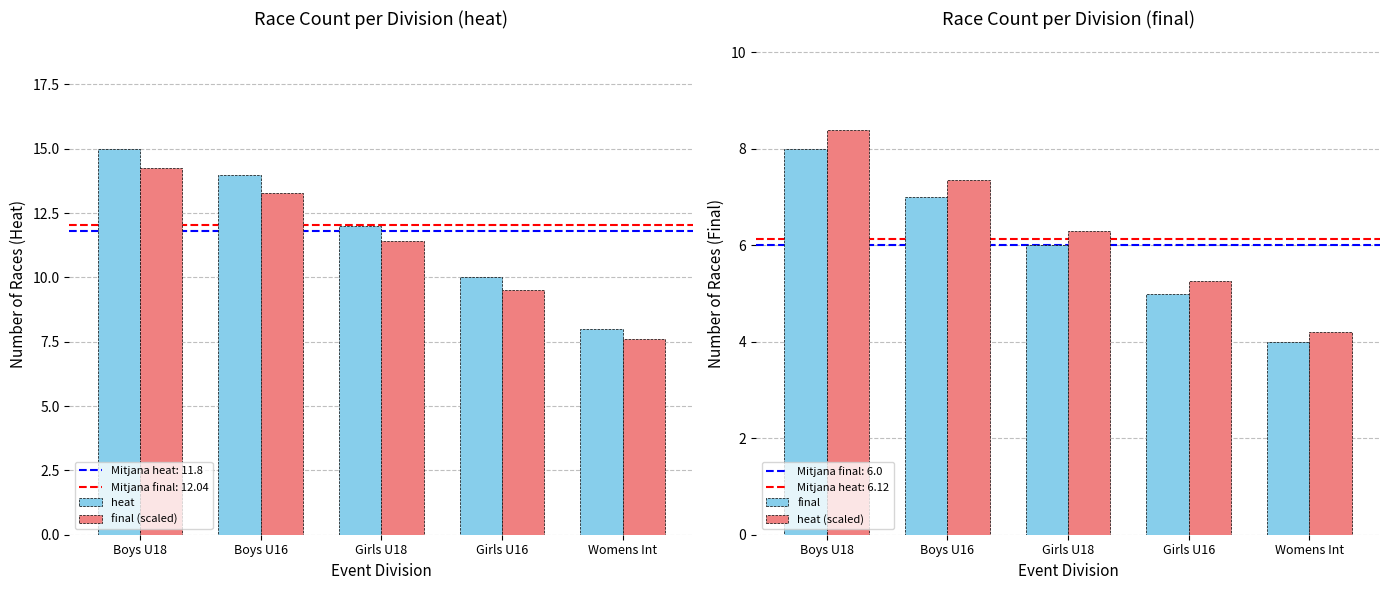

What is the difference between the second highest and minimum values in the heat (scaled) series?

3.2